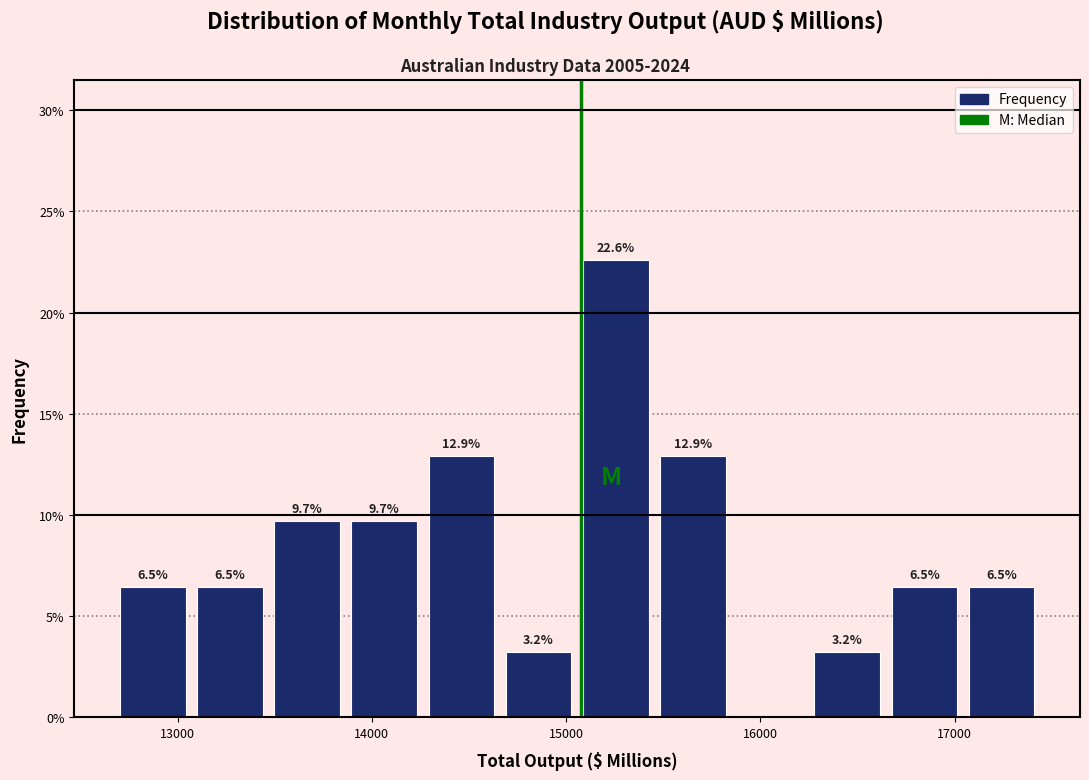

Read against the x-axis, roughly where is the centre of the tallest bar?

15300